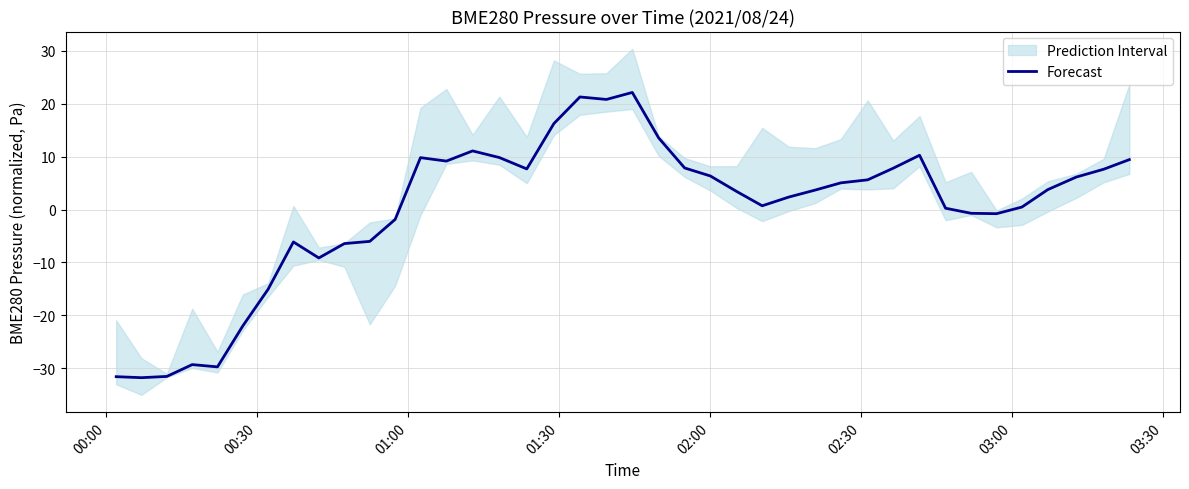

Is this an area chart (filled region under the line)?

No